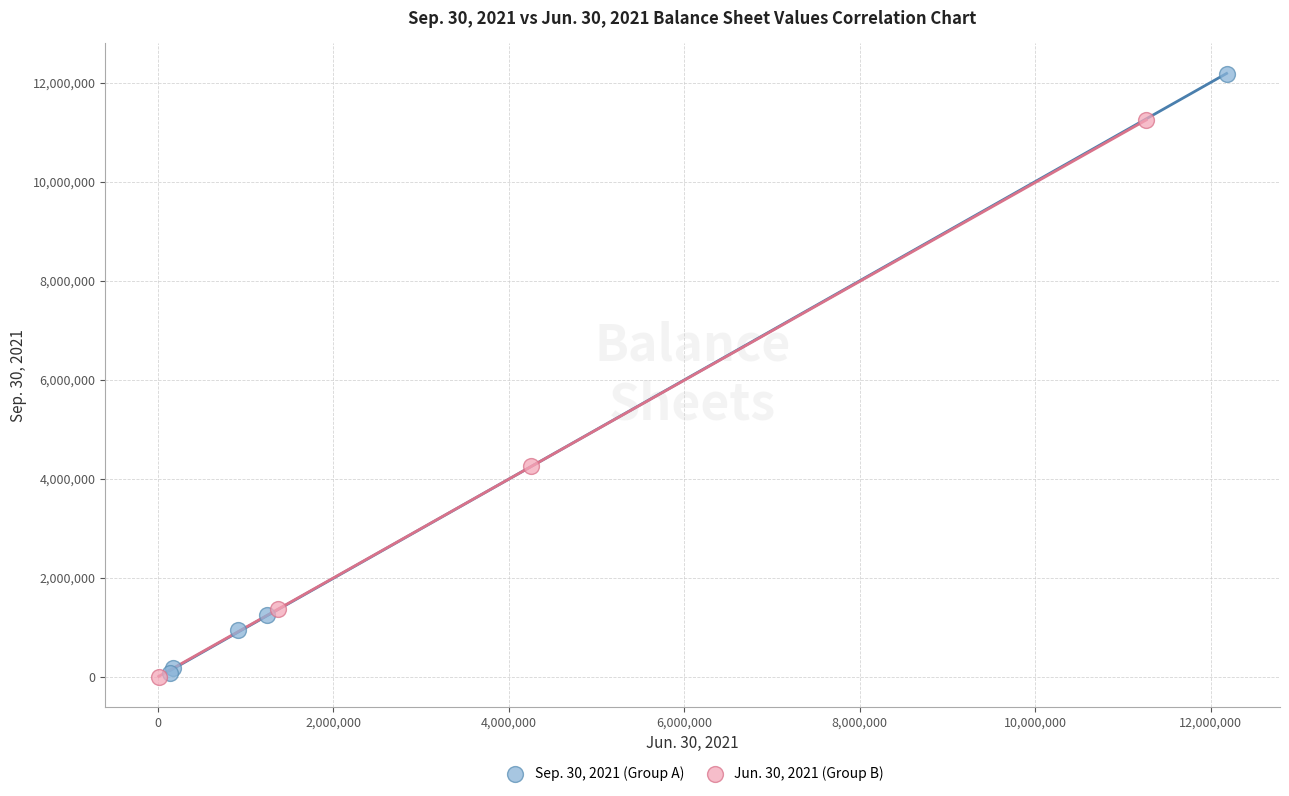

What are all the series names shown in the legend?

Sep. 30, 2021 (Group A), Jun. 30, 2021 (Group B)